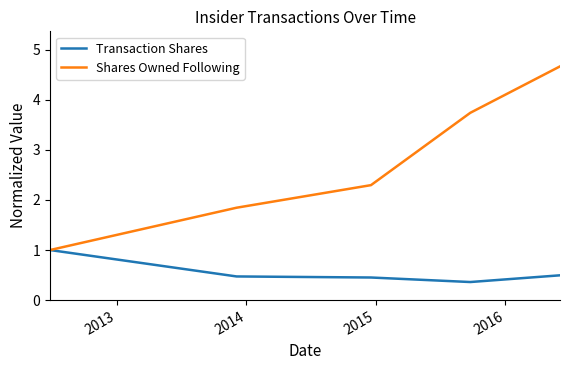

What is the lowest value of the Transaction Shares series?

0.4